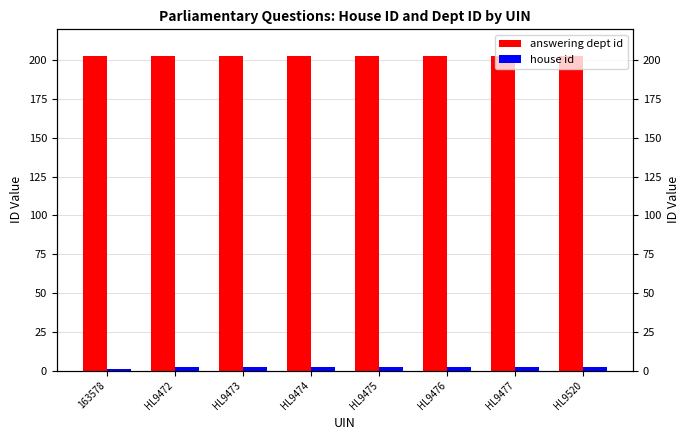

The value of house id at 163578 is 0. True or false?

False